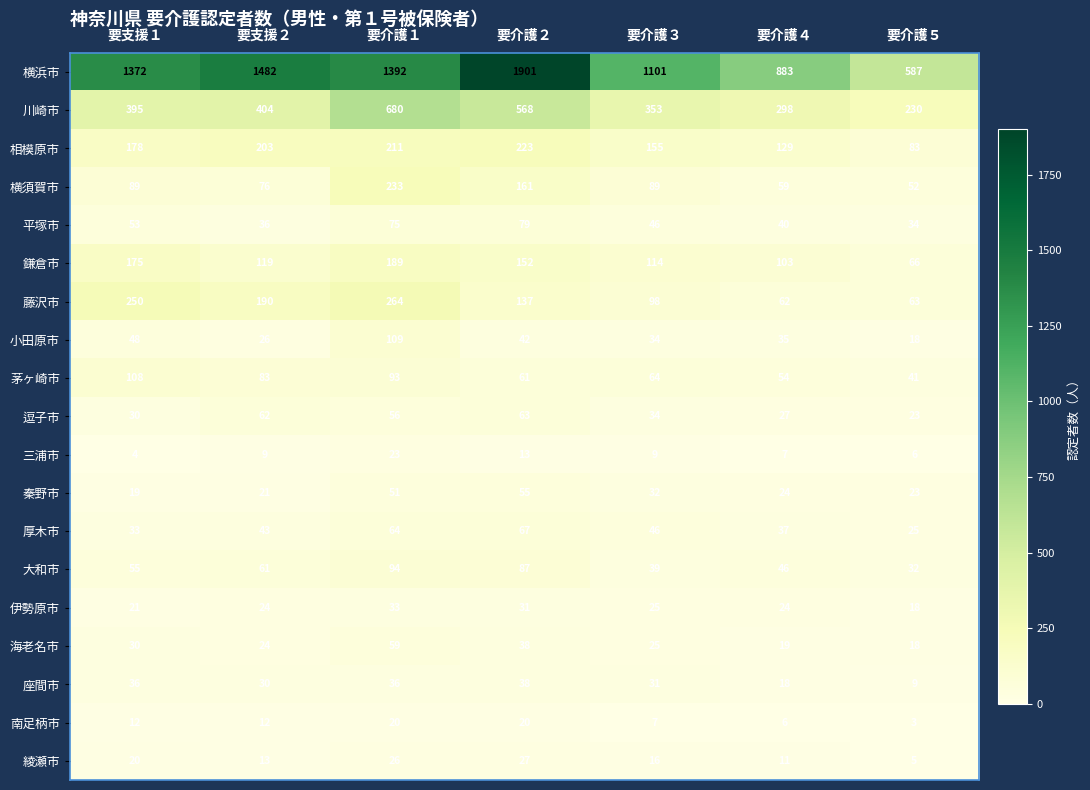

Which category has the lowest value across all series?

要介護５